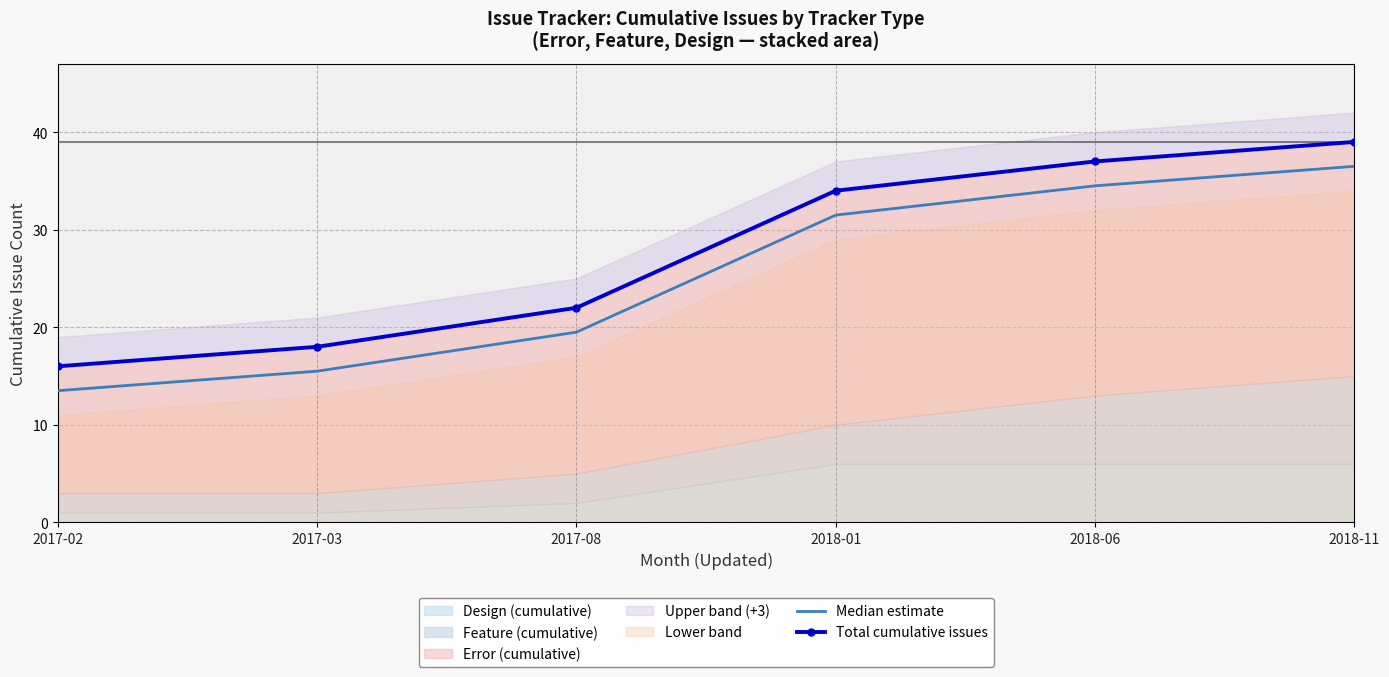

What is the value of the Median estimate point at the 5th from the left?

34.5